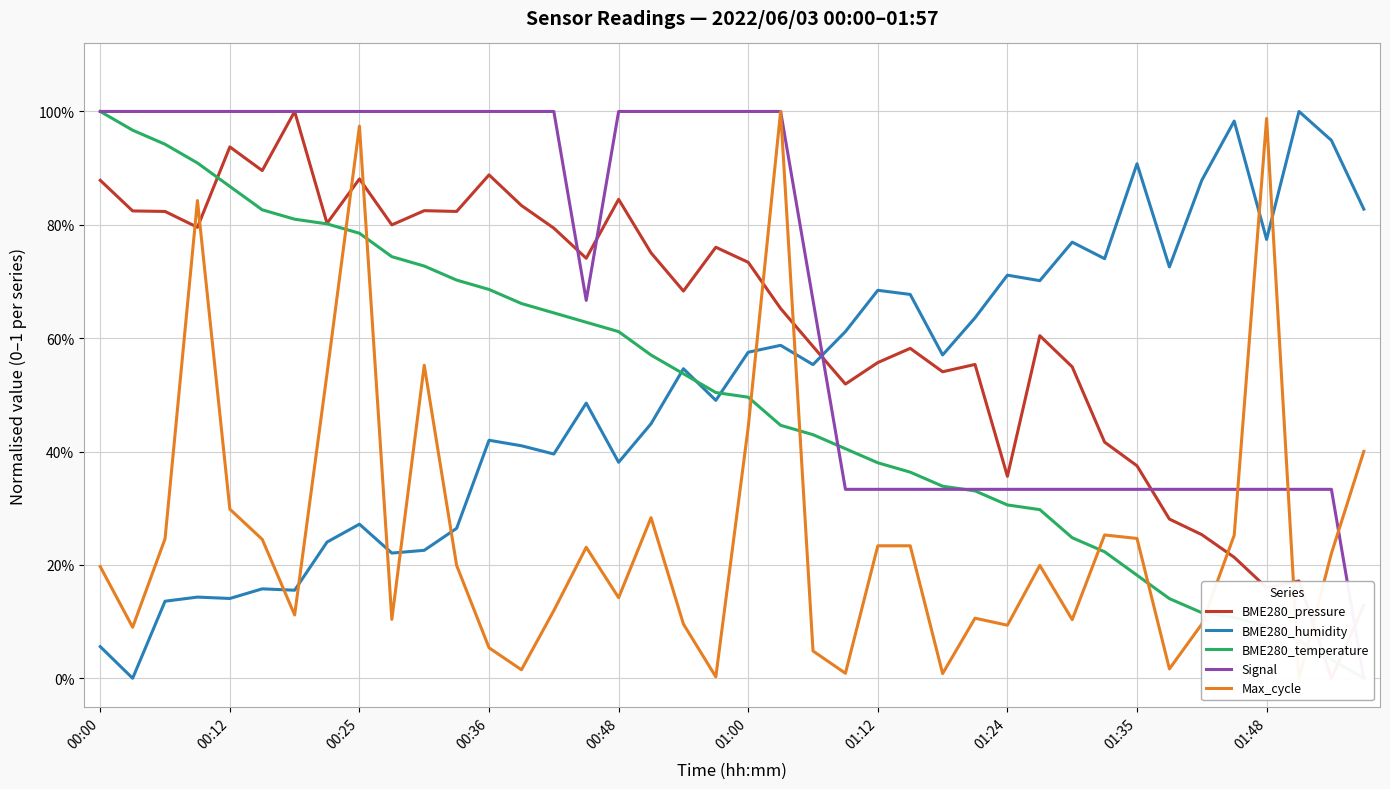

What is the approximate value of BME280_pressure at 15?

0.7